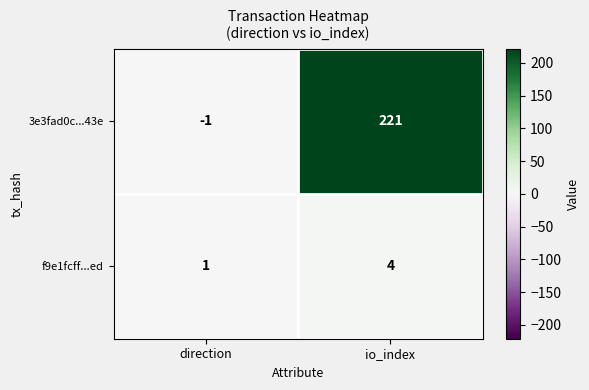

Is it true that f9e1fcff...ed equals 2 at direction?

False